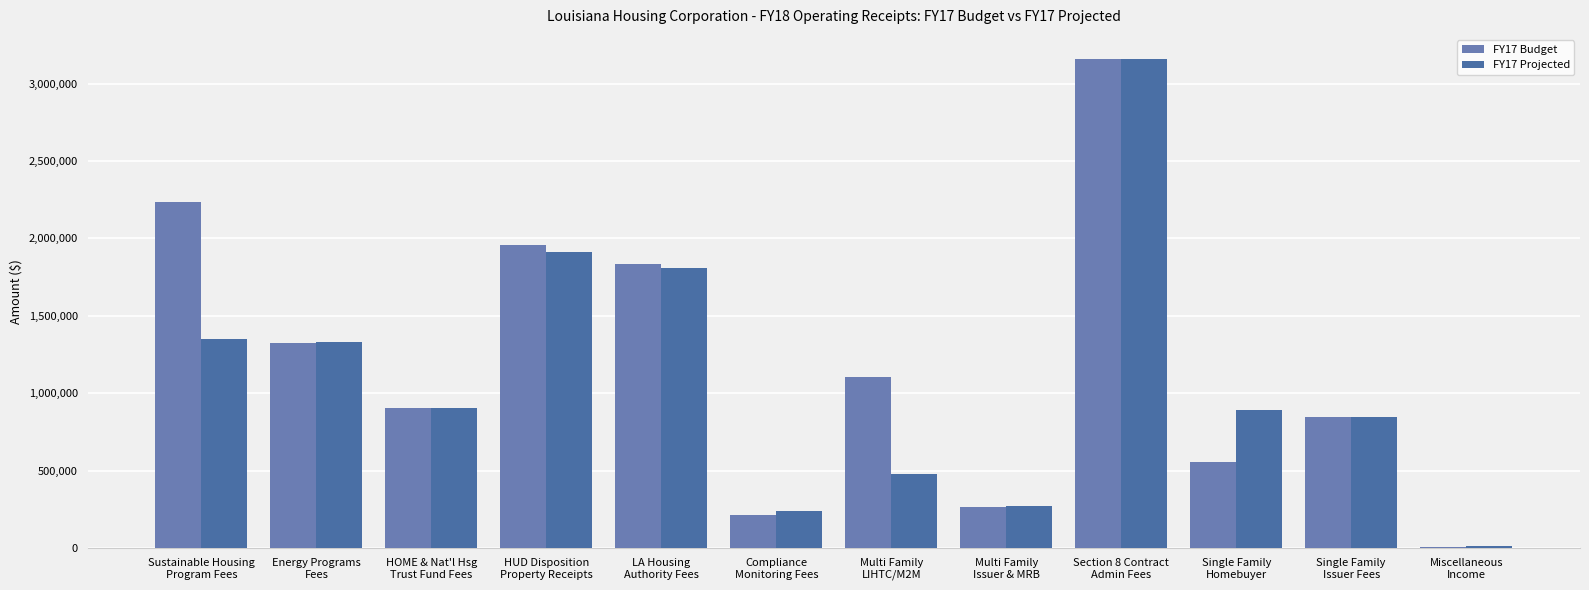

Between Energy Programs
Fees and HOME & Nat'l Hsg
Trust Fund Fees, which is larger?

Energy Programs
Fees